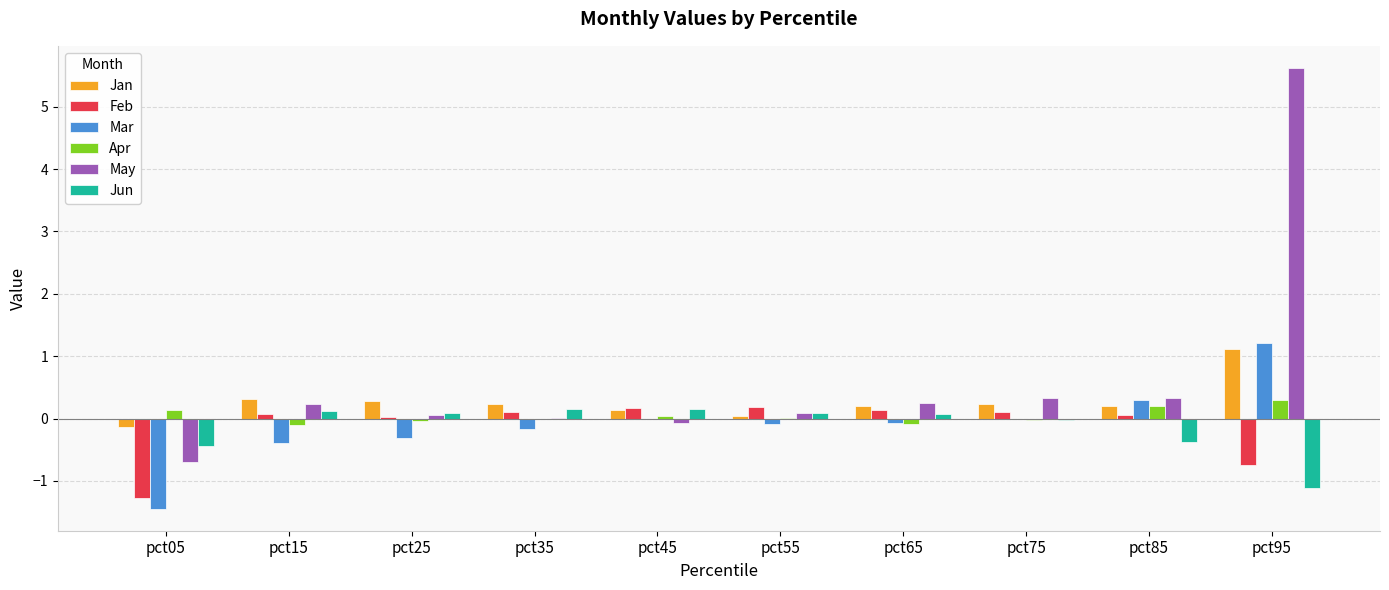

Read the Jan value at pct35.

0.2